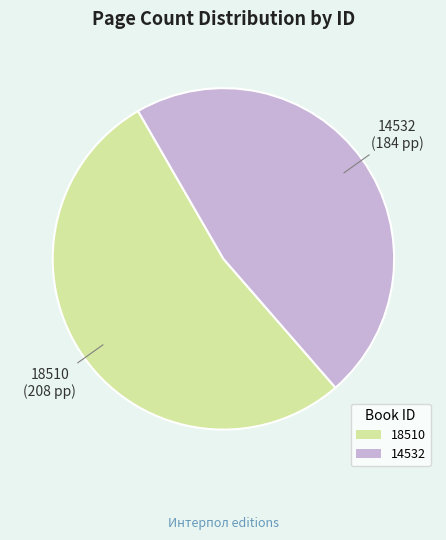

What is the largest slice in the pie chart?

18510